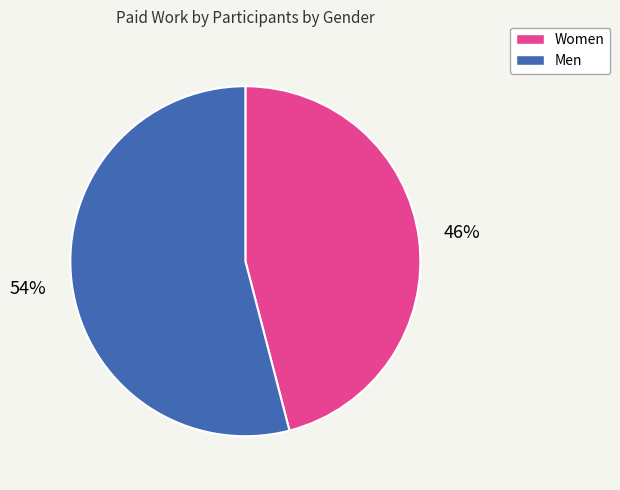

Rank the categories by value from lowest to highest.

Women, Men